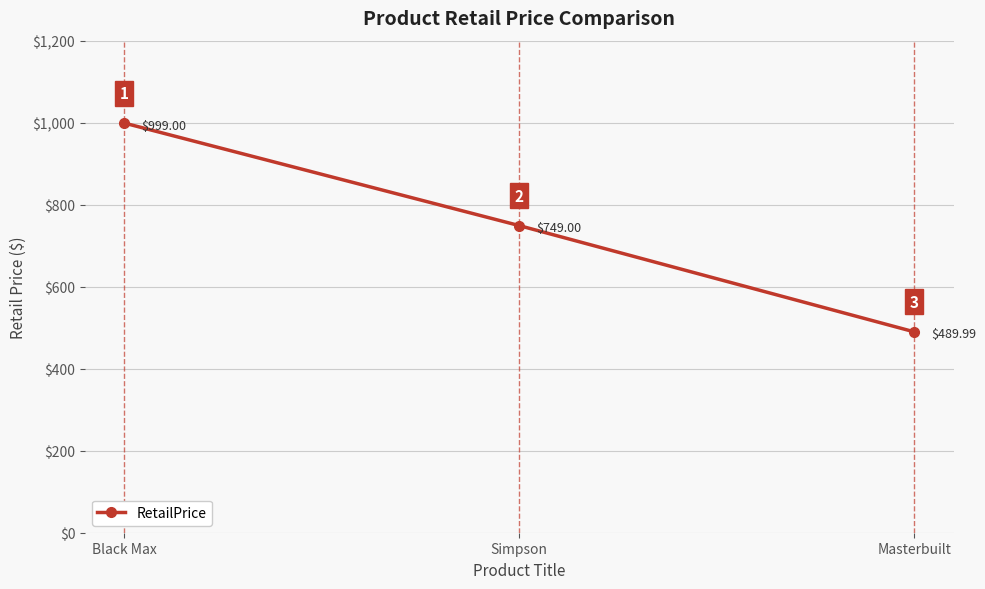

At which label does the data first exceed 749?

Black Max